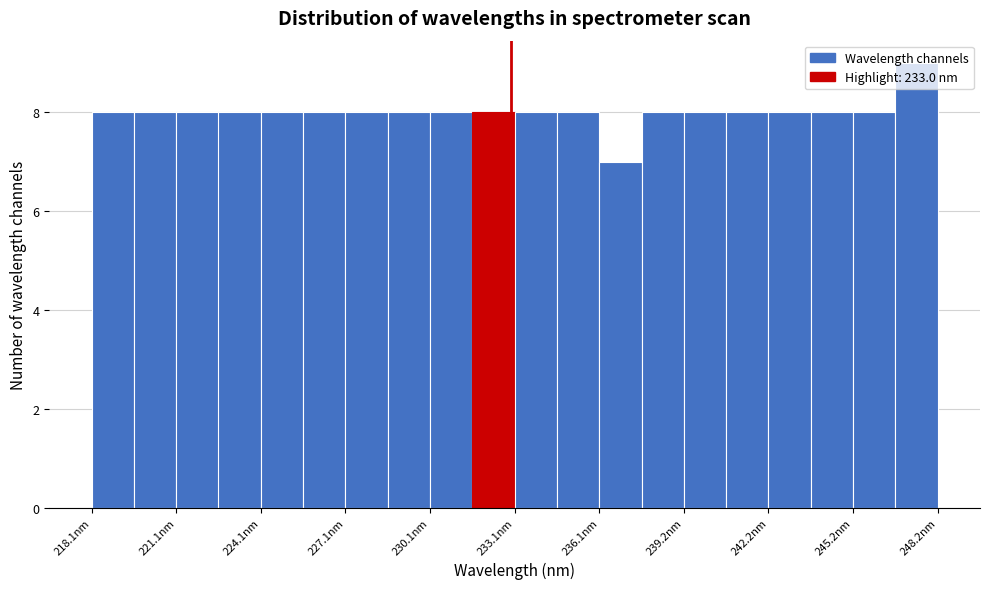

Read against the x-axis, roughly where is the centre of the tallest bar?

247.5